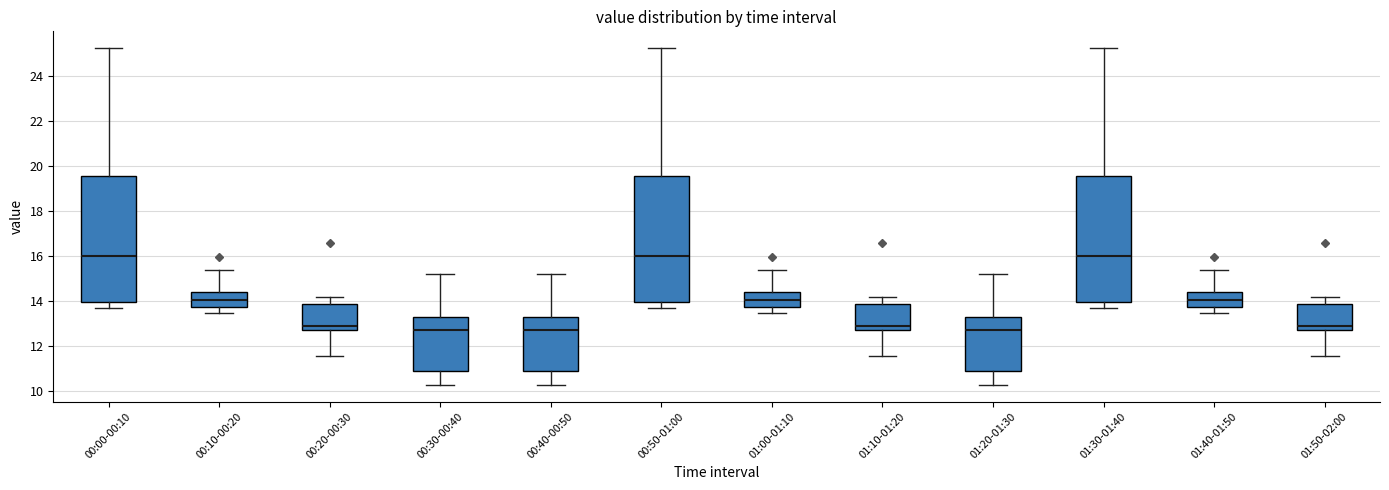

Reading left to right, transcribe this box plot: for each box, give where its median line is, the range the box spans, and where its two whiskers end, as read against the y-axis. The values are not printed on the chart, so give them approximately, as read against the axis.

00:00-00:10: median 16.0, box 14.0 to 19.6, whiskers 13.6 to 25.2
00:10-00:20: median 14.0, box 13.8 to 14.4, whiskers 13.4 to 15.4
00:20-00:30: median 13.0, box 12.8 to 13.8, whiskers 11.6 to 14.2
00:30-00:40: median 12.8, box 10.8 to 13.4, whiskers 10.2 to 15.2
00:40-00:50: median 12.8, box 10.8 to 13.4, whiskers 10.2 to 15.2
00:50-01:00: median 16.0, box 14.0 to 19.6, whiskers 13.6 to 25.2
01:00-01:10: median 14.0, box 13.8 to 14.4, whiskers 13.4 to 15.4
01:10-01:20: median 13.0, box 12.8 to 13.8, whiskers 11.6 to 14.2
01:20-01:30: median 12.8, box 10.8 to 13.4, whiskers 10.2 to 15.2
01:30-01:40: median 16.0, box 14.0 to 19.6, whiskers 13.6 to 25.2
01:40-01:50: median 14.0, box 13.8 to 14.4, whiskers 13.4 to 15.4
01:50-02:00: median 13.0, box 12.8 to 13.8, whiskers 11.6 to 14.2